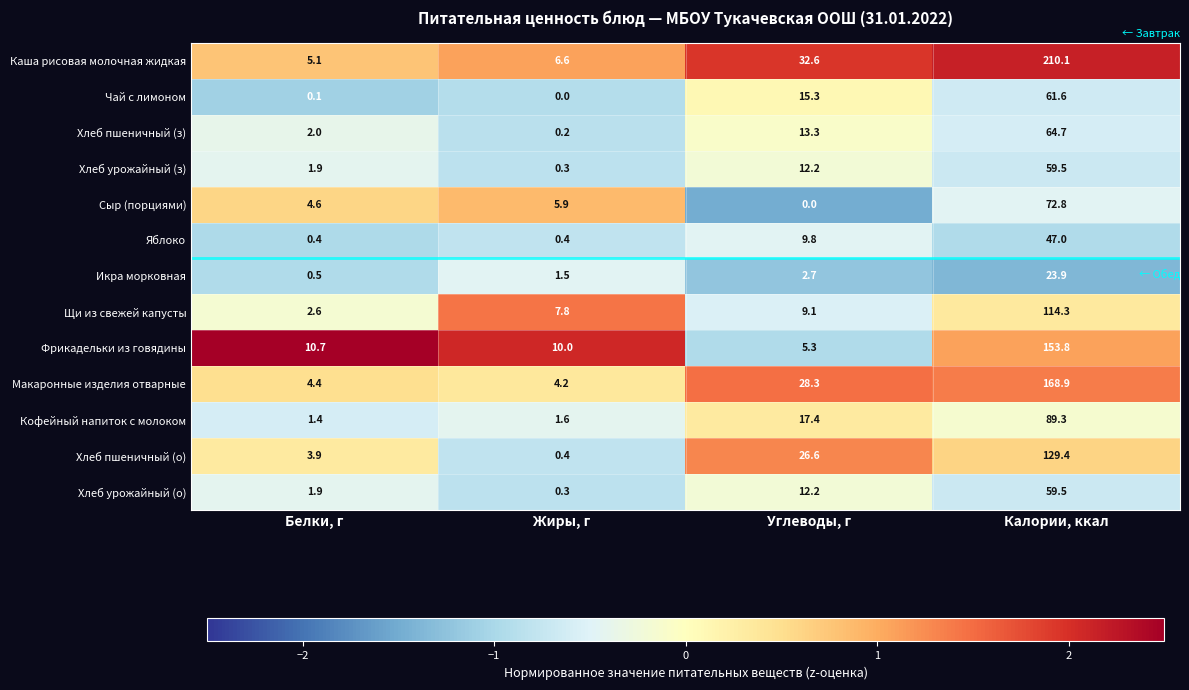

What is the spread (max minus min) of values at Калории, ккал?

186.2